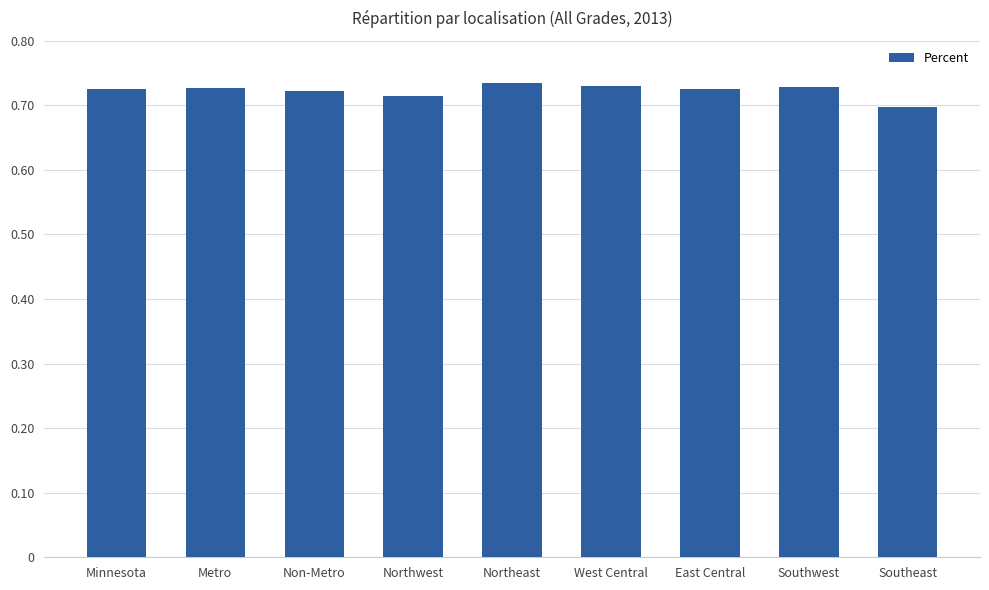

Is it true that the value at Southwest is 1.2?

False